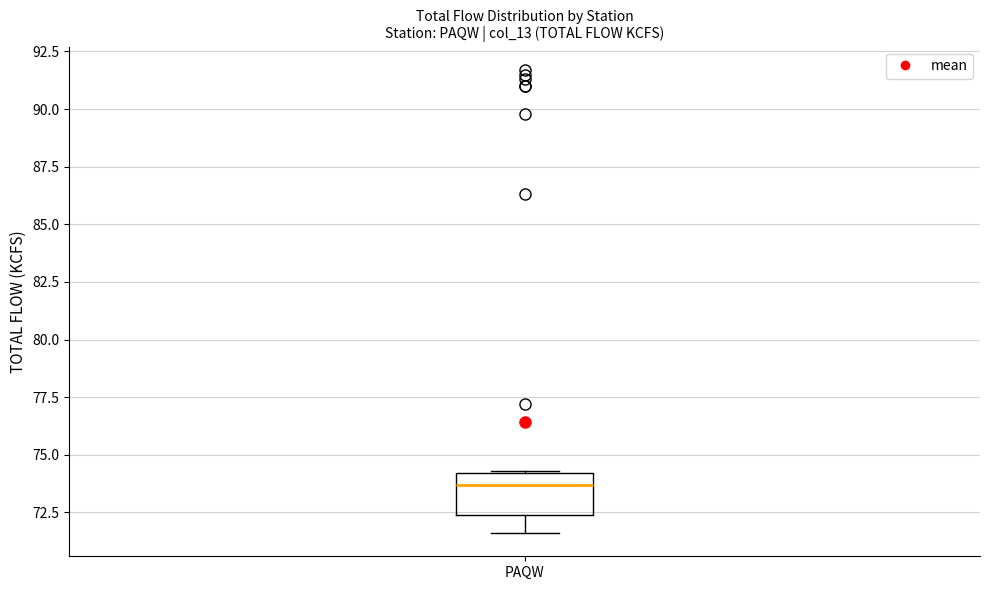

Transcribe this box plot: give where the median line is, the range the box spans, and where the two whiskers end, as read against the y-axis. The values are not printed on the chart, so give them approximately, as read against the axis.

median 73.5, box 72.5 to 74.0, whiskers 71.5 to 74.5